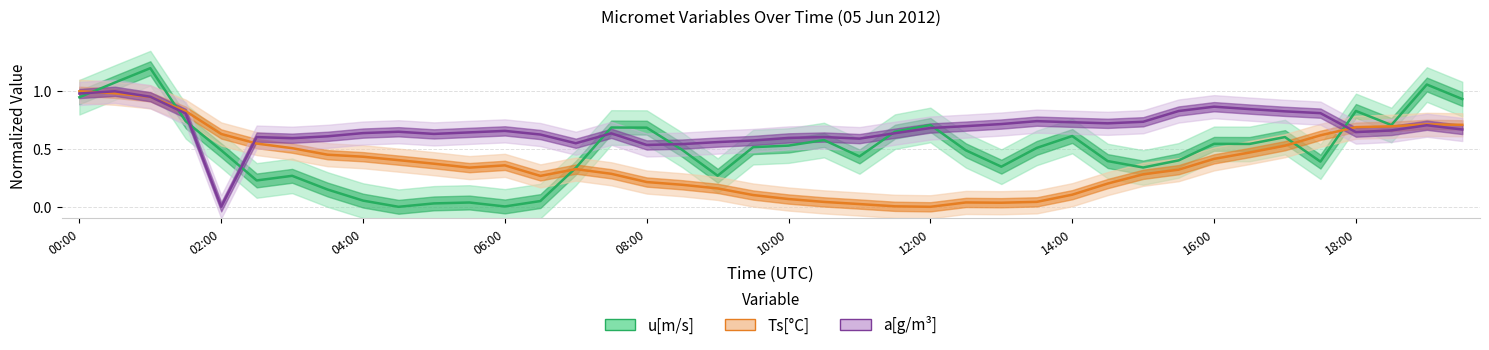

Which series has the largest range (max minus min)?

u[m/s]